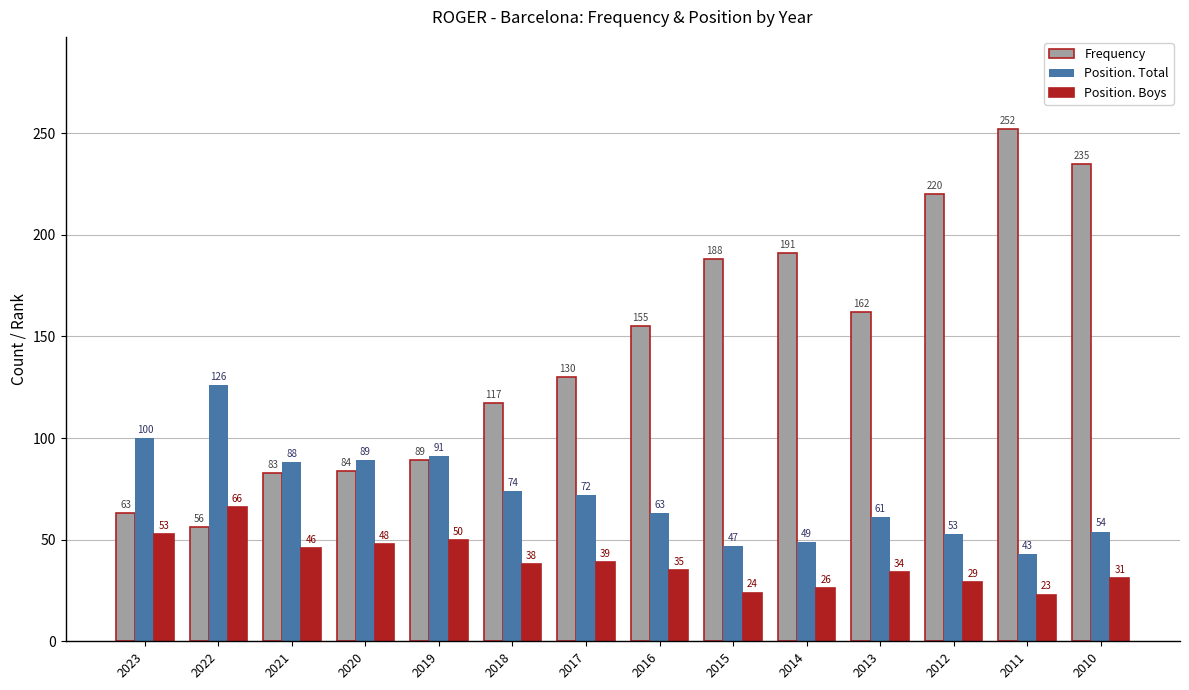

How many distinct data groups are displayed?

3